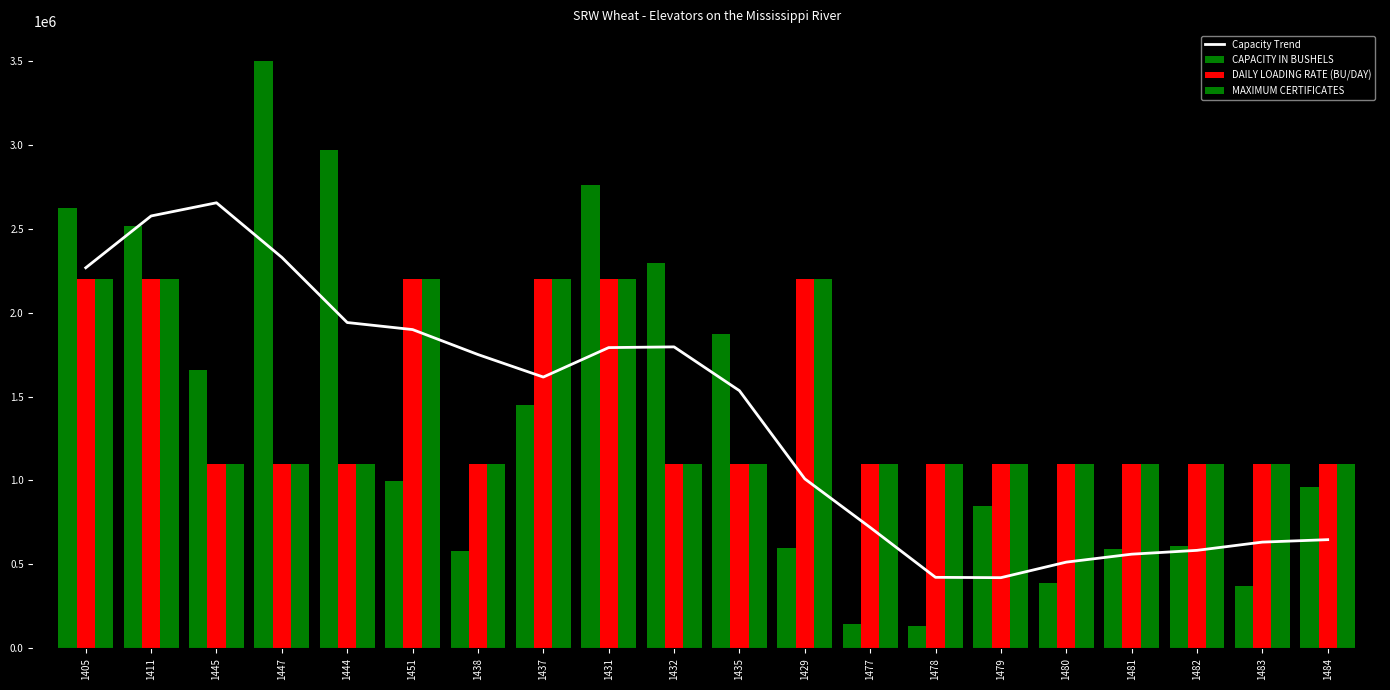

True or false: CAPACITY IN BUSHELS has a value of 369000.0 at 1483.

True